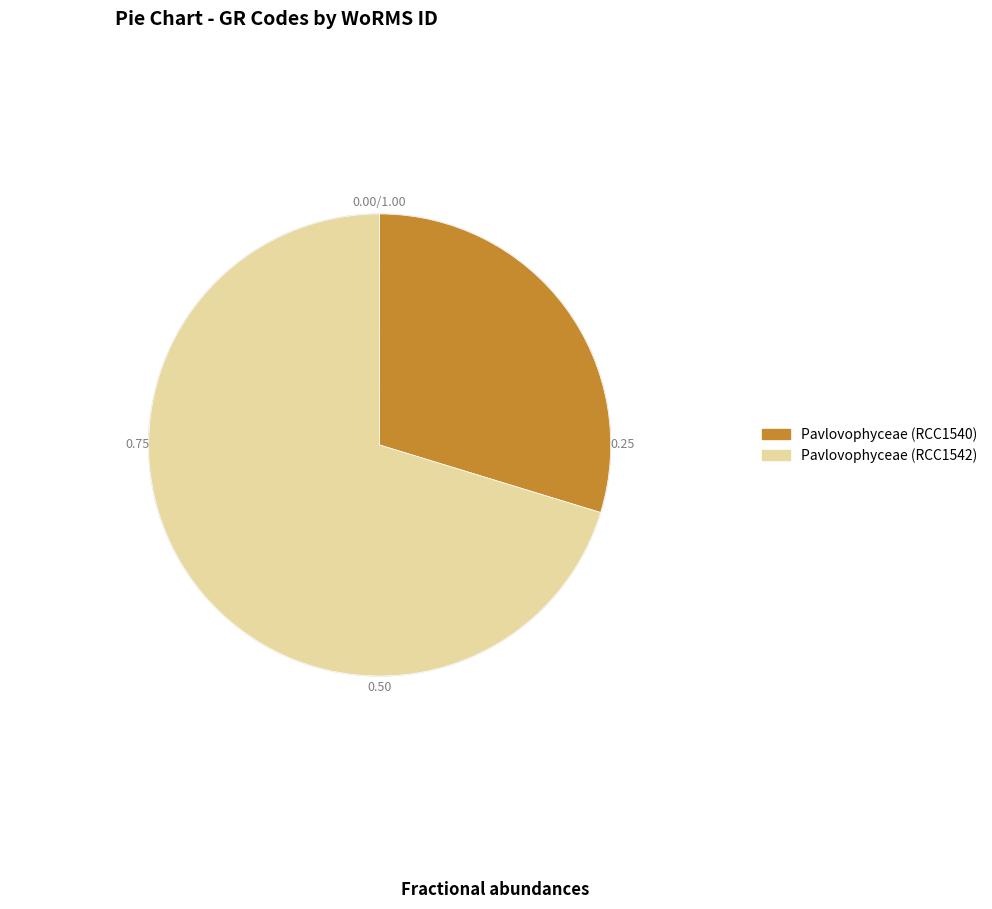

Is the sum of Pavlovophyceae (RCC1542) and Pavlovophyceae (RCC1540) greater than half?

Yes